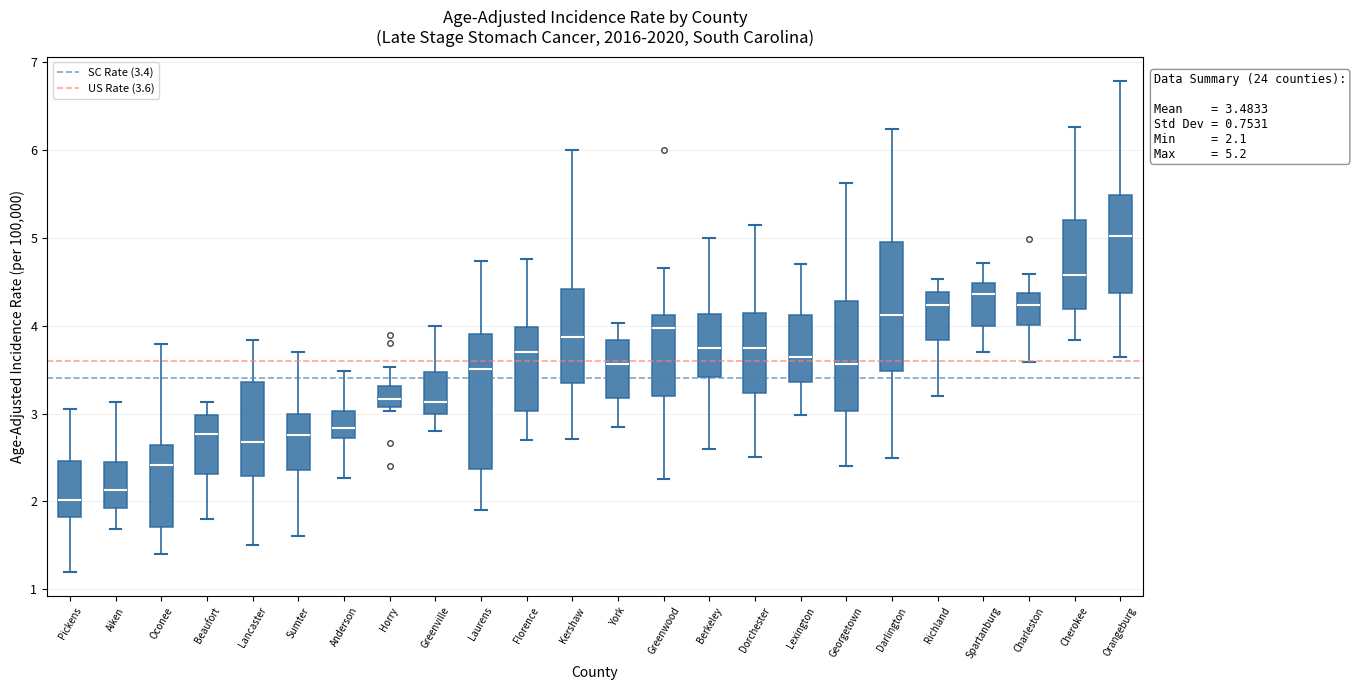

Which box's median line is the lowest?

Pickens